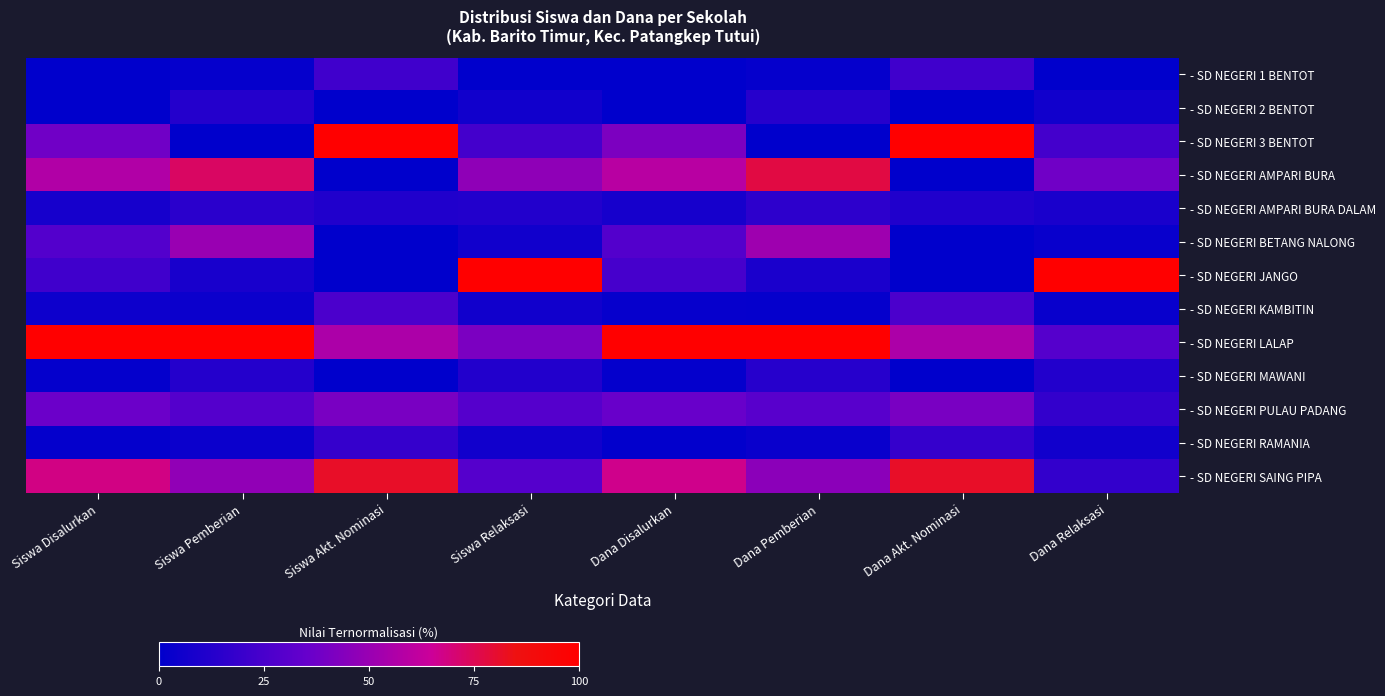

How many series are shown in this chart?

13